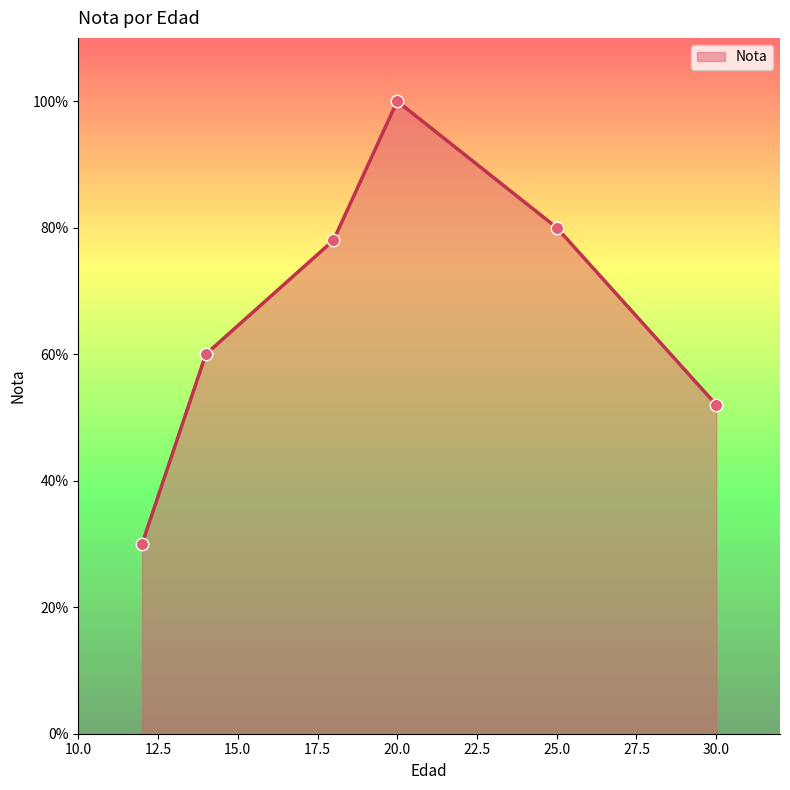

What is the average value?

67